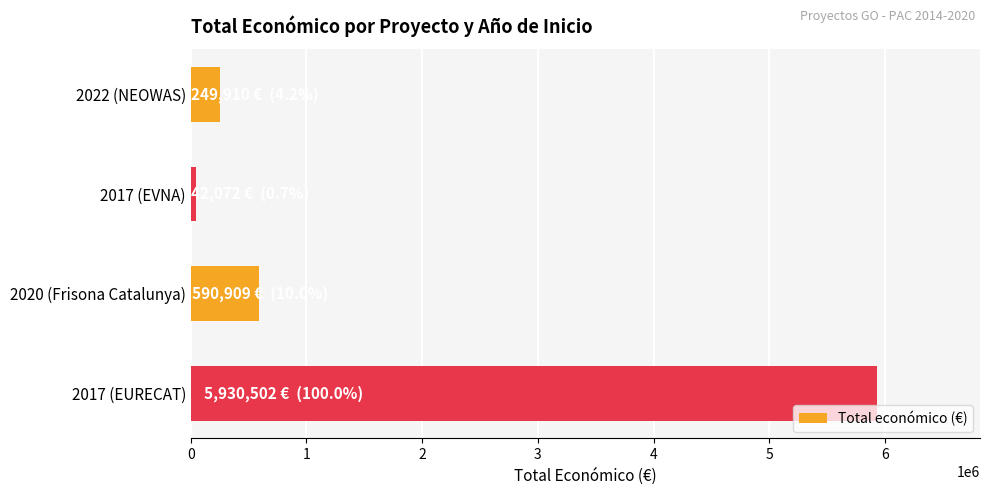

Reading bottom to top, what are all the values shown in this chart?

2017 (EURECAT)=5930502	2020 (Frisona Catalunya)=590909	2017 (EVNA)=42072	2022 (NEOWAS)=249910